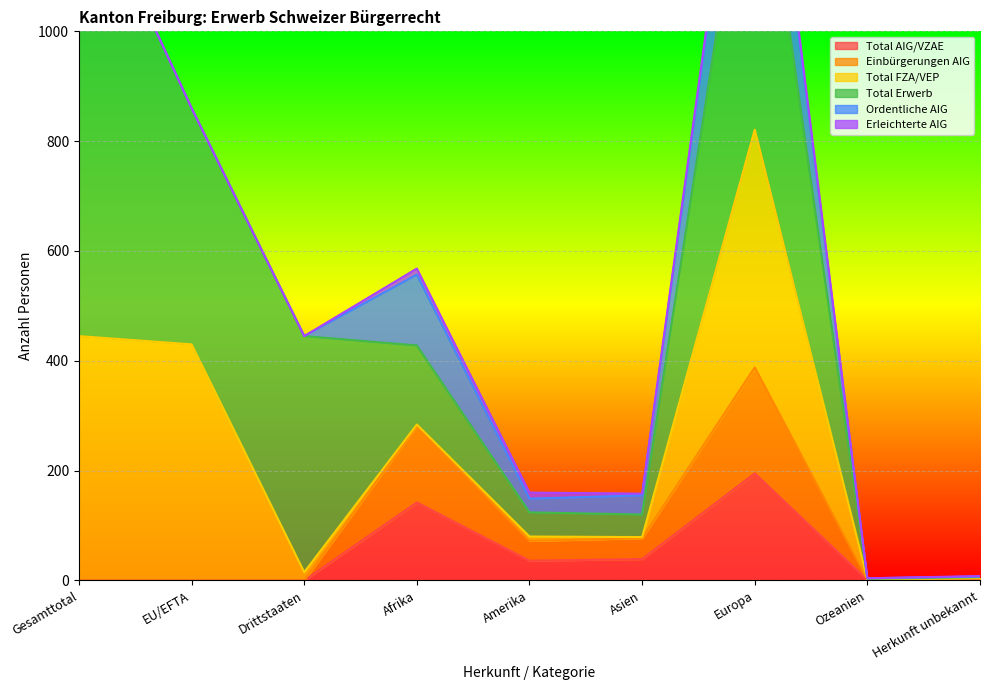

The value of Einbürgerungen AIG at Drittstaaten is 134. True or false?

False